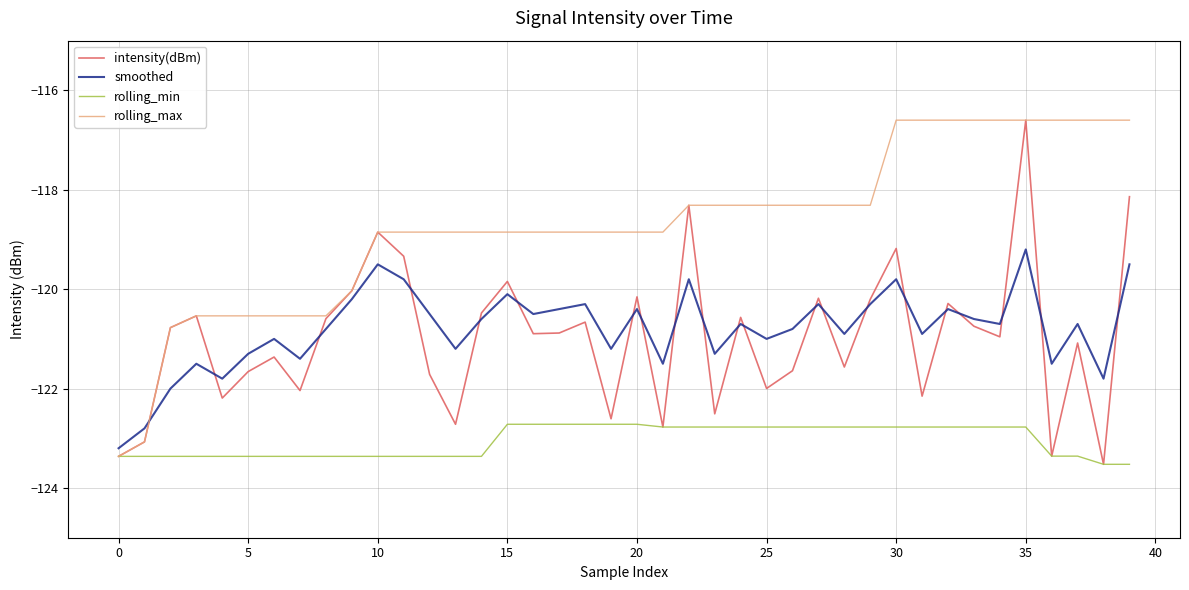

What is the smallest value displayed?

-123.5